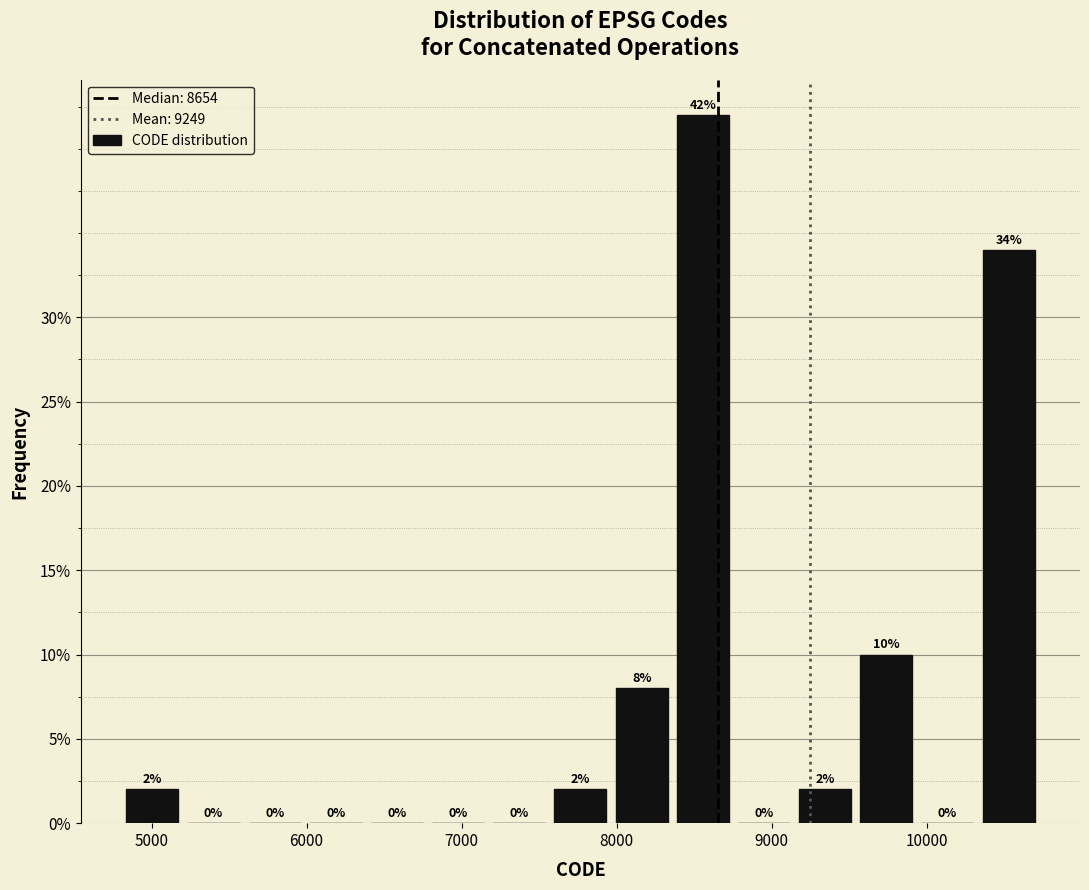

Read against the x-axis, roughly where is the centre of the tallest bar?

8600